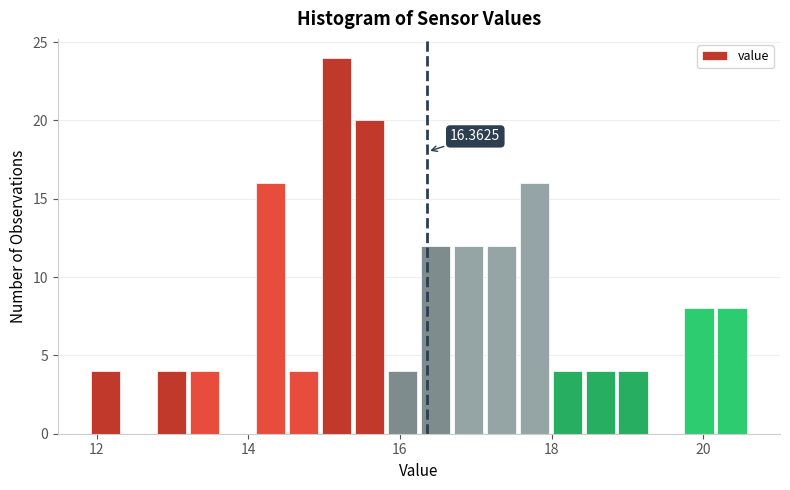

Read against the x-axis, roughly where is the centre of the tallest bar?

15.2